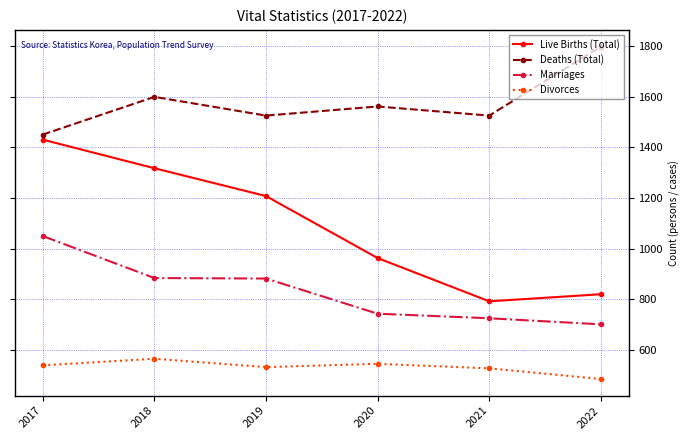

True or false: Deaths (Total) has more than 1 points higher than both neighbors.

True